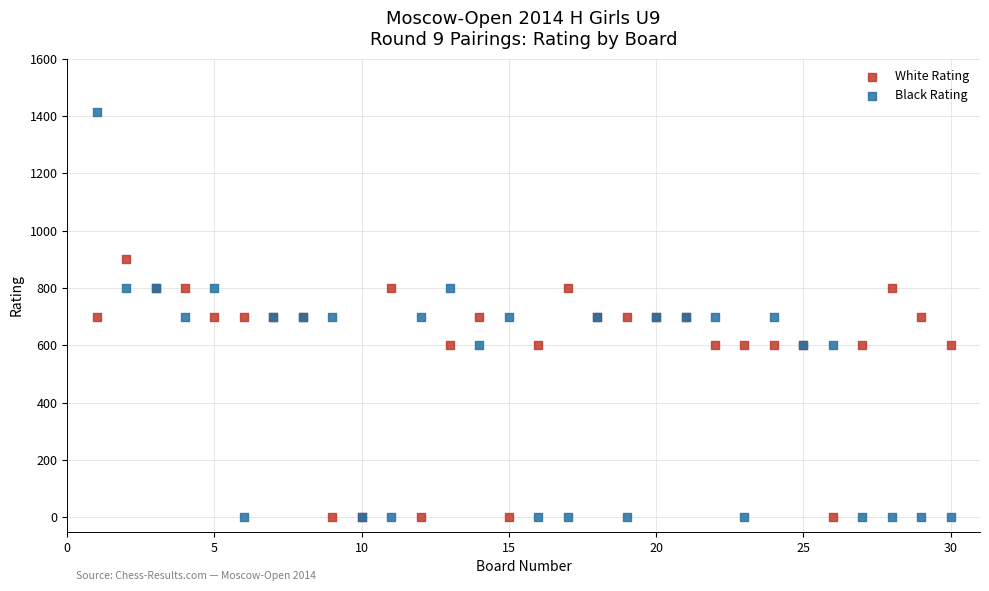

What is the X range (max minus min) for the scatter plot?

29